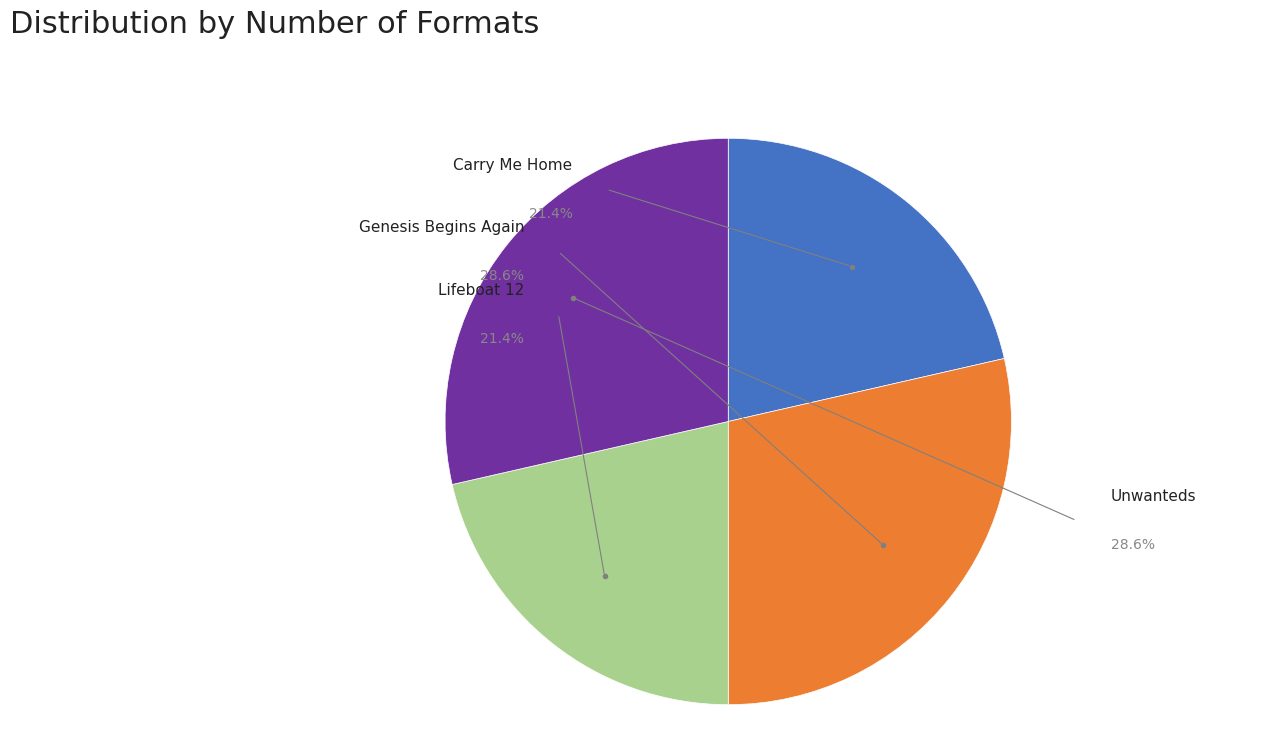

Between Unwanteds and Lifeboat 12, which is larger?

Unwanteds